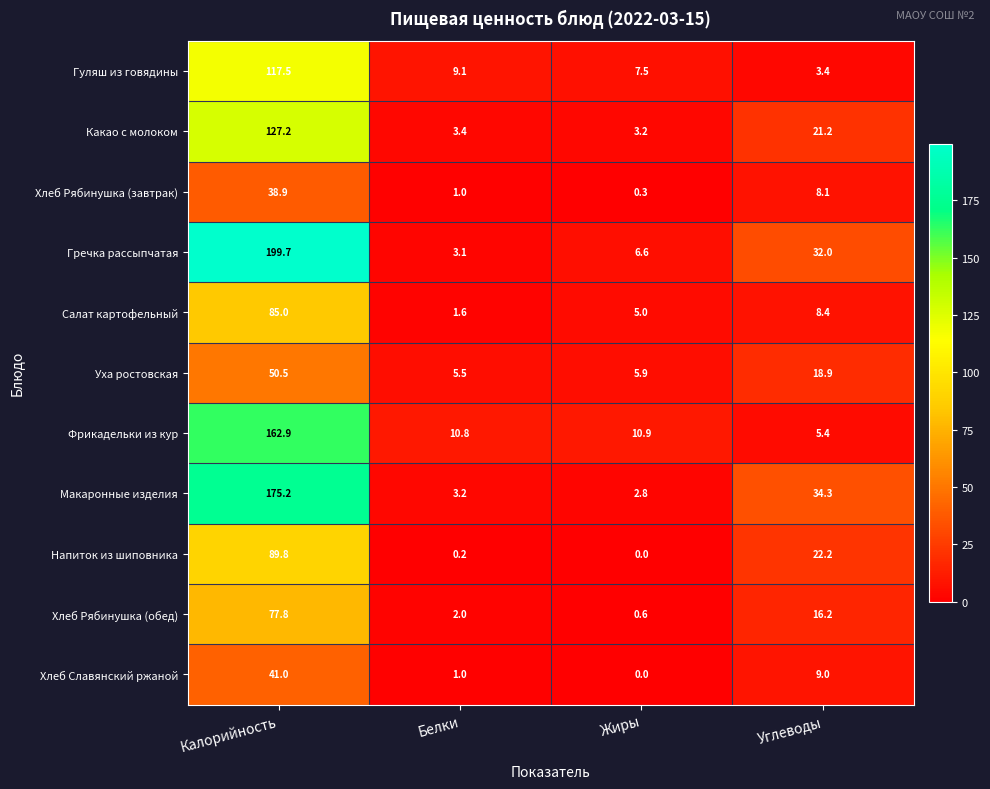

Which series has the largest range (max minus min)?

Гречка рассыпчатая